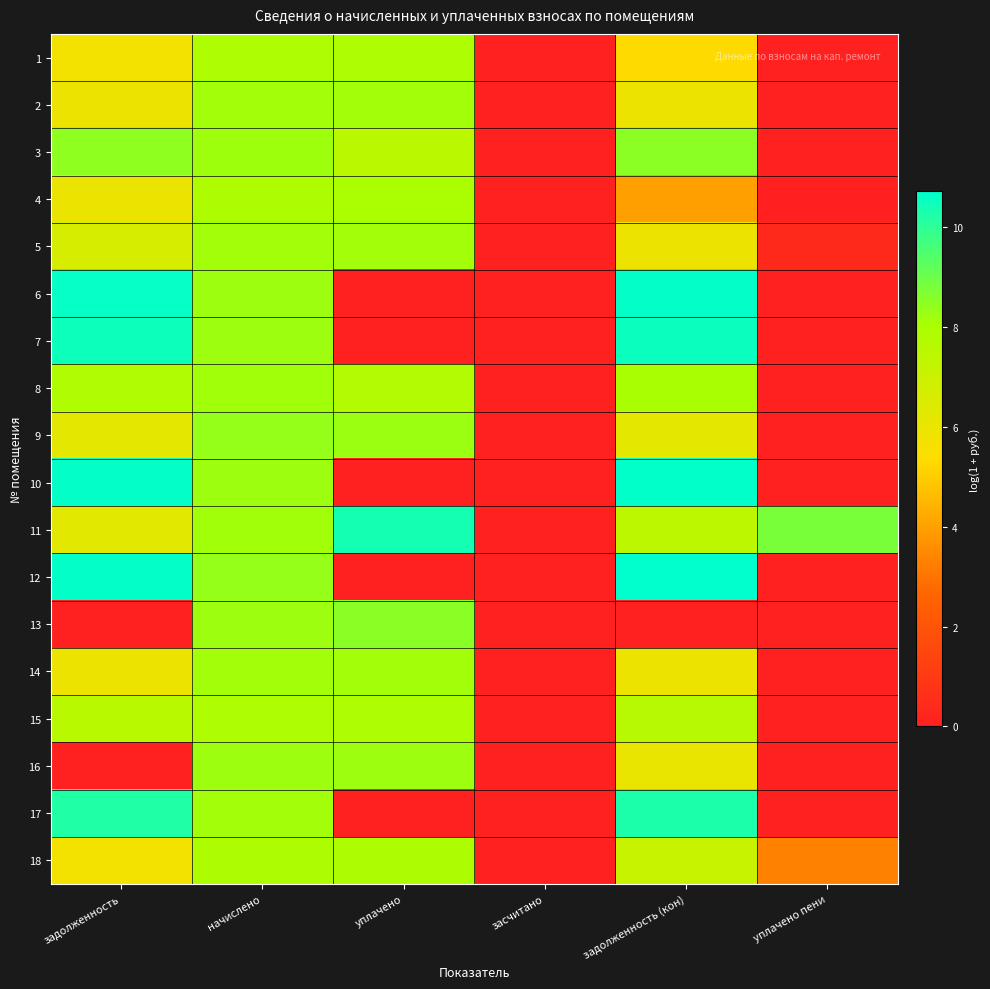

At which category is the sum across all series the highest?

начислено